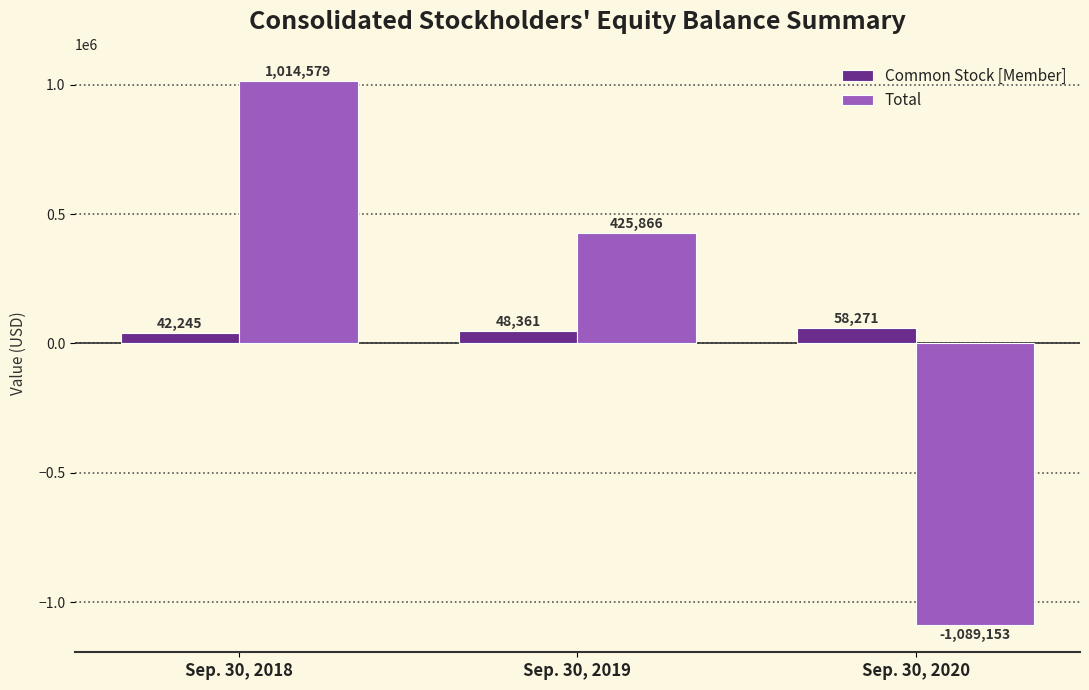

Which category has the highest value in the Total series?

Sep. 30, 2018